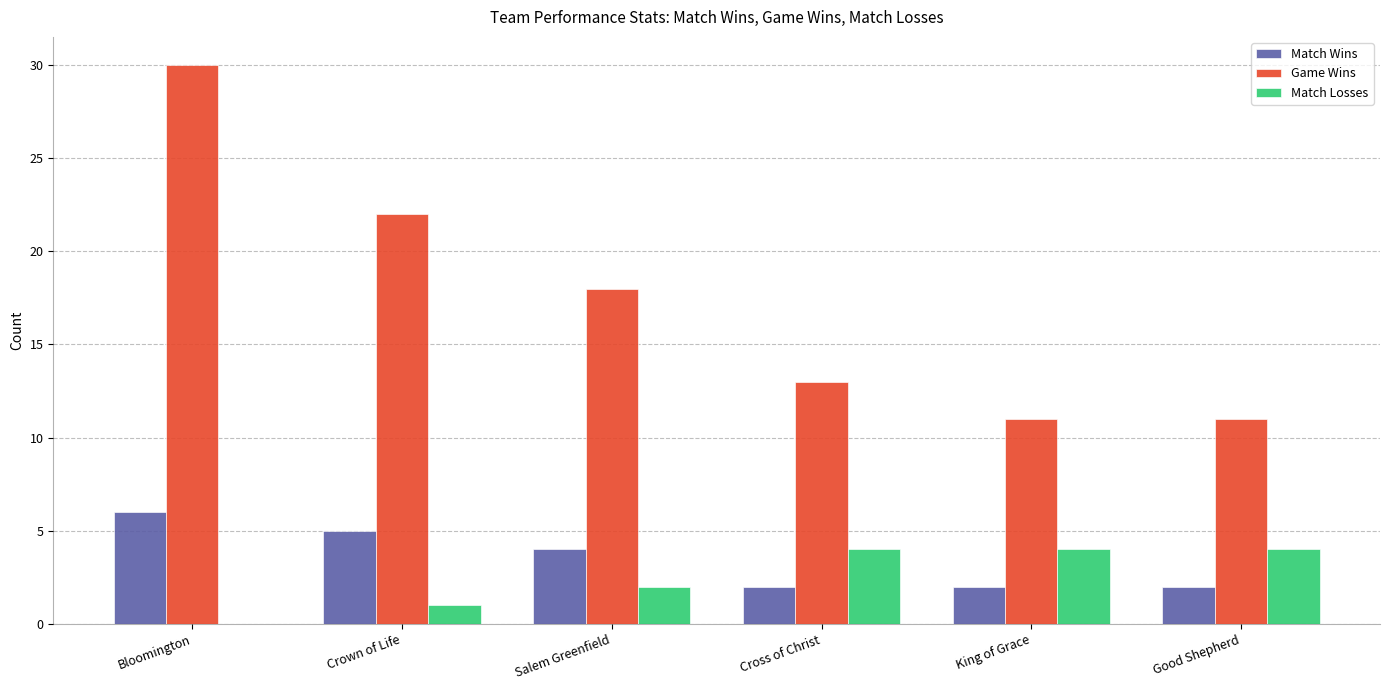

Which series has the widest spread of values?

Game Wins